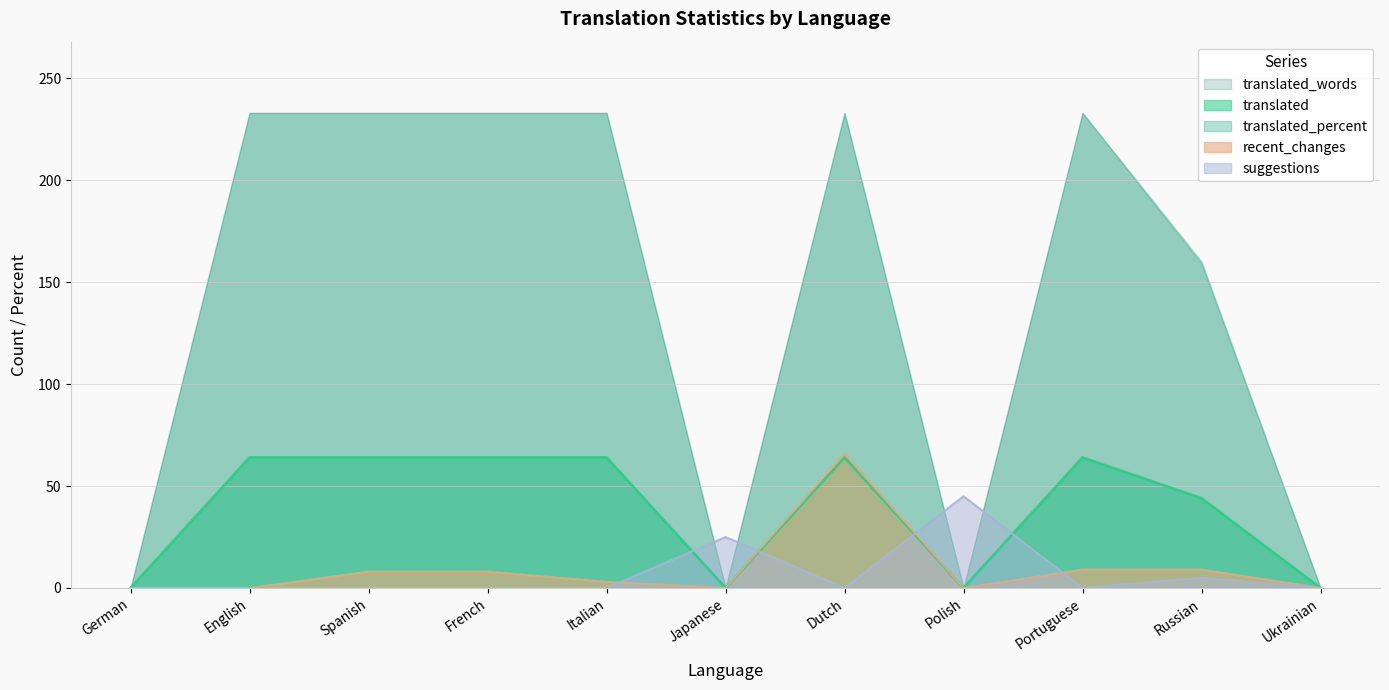

How many series are shown in this chart?

5